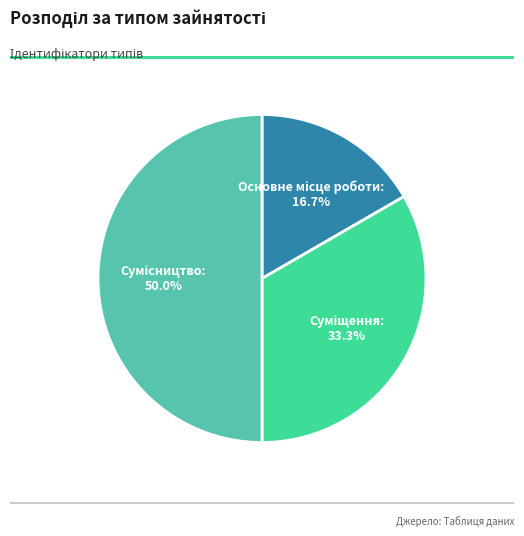

Count the number of slices in the pie.

3